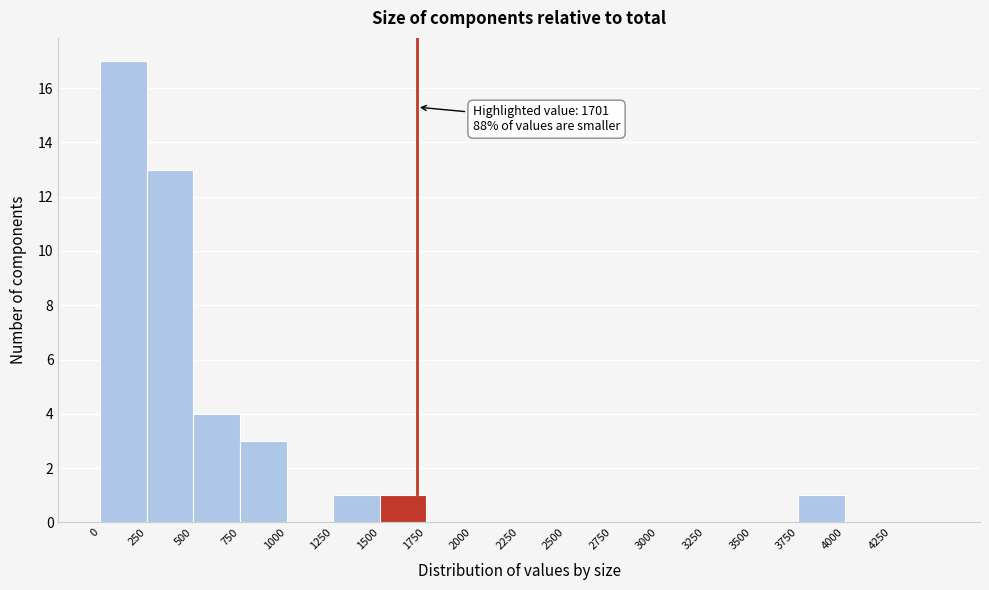

Over which range of the x-axis is the bar tallest?

0 to 250